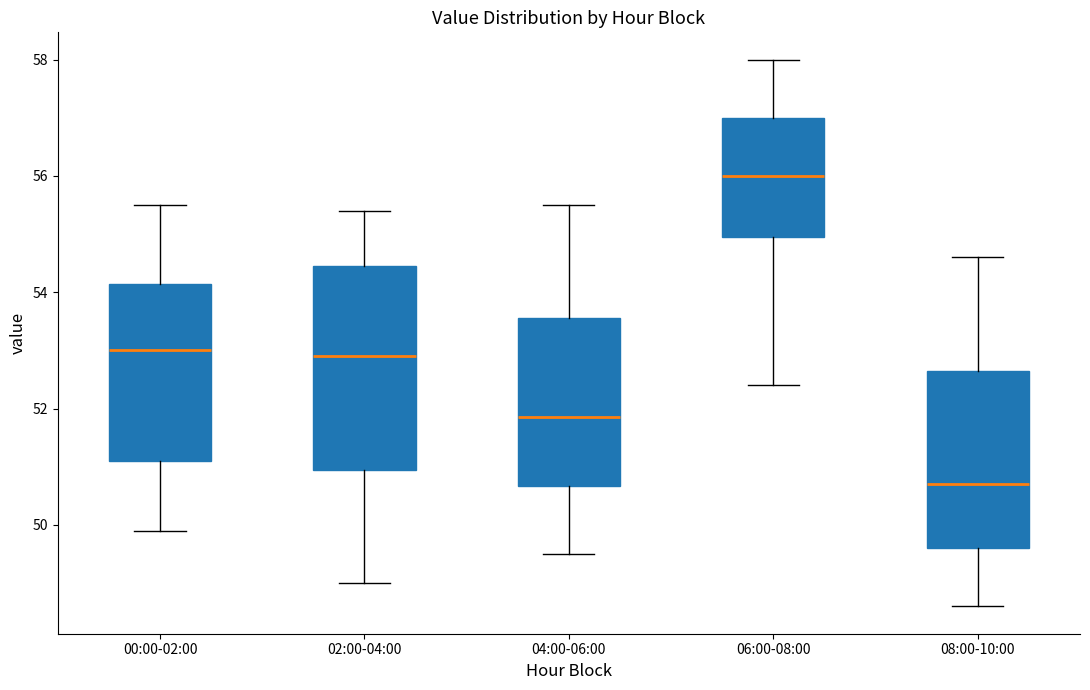

Which box has the lowest median line?

08:00-10:00